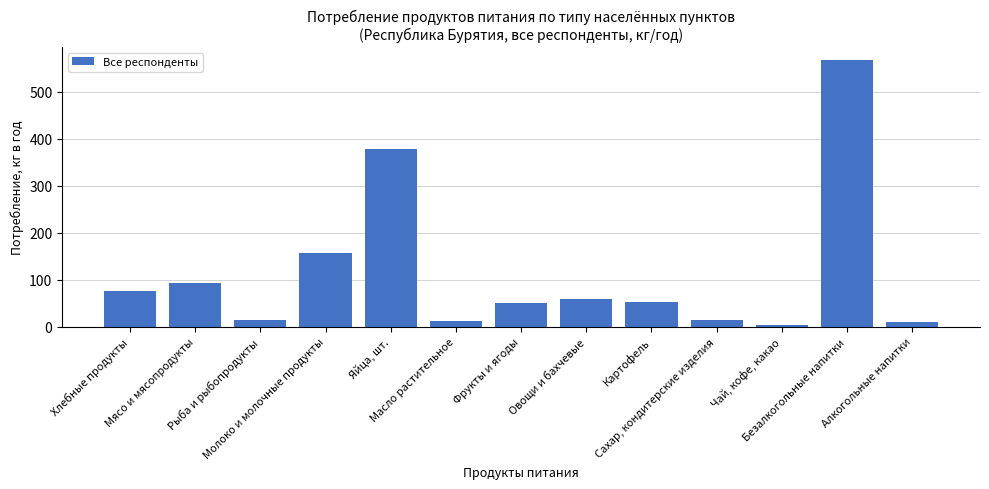

Rank the categories by value from lowest to highest.

Чай, кофе, какао, Алкогольные напитки, Масло растительное, Рыба и рыбопродукты, Сахар, кондитерские изделия, Фрукты и ягоды, Картофель, Овощи и бахчевые, Хлебные продукты, Мясо и мясопродукты, Молоко и молочные продукты, Яйца, шт., Безалкогольные напитки